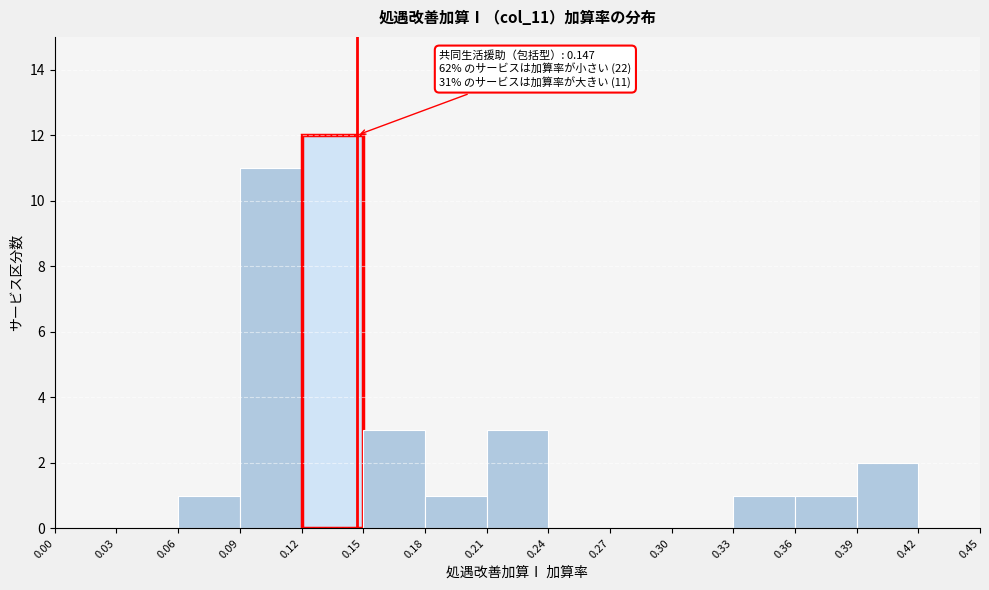

Over which range of the x-axis is the bar tallest?

0.12 to 0.15